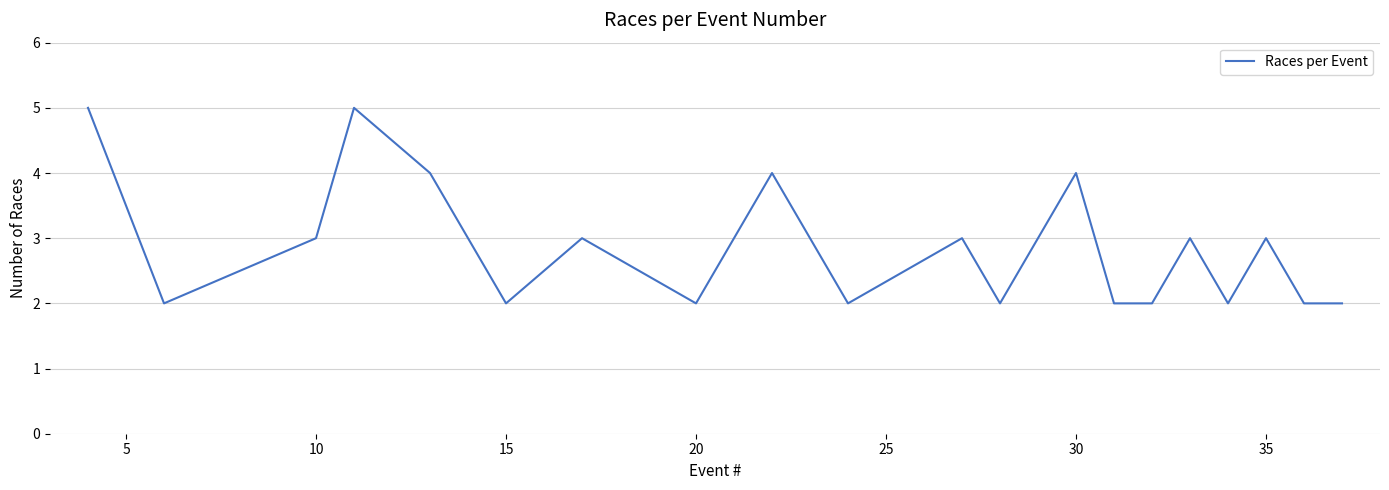

What is the maximum value shown in the chart?

5